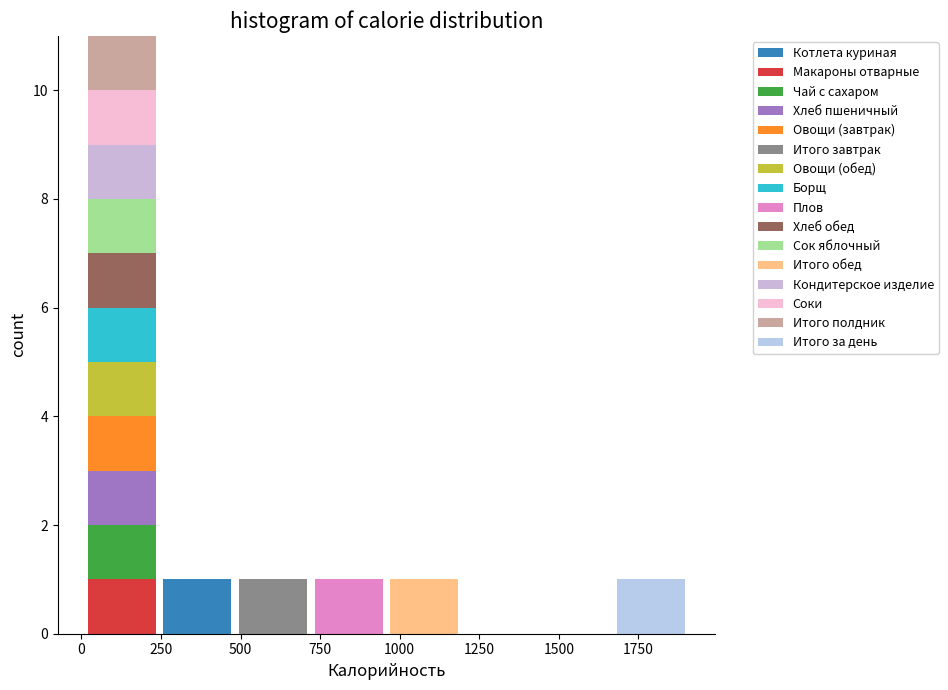

Reading left to right, list every stacked bar in this chart as the range it spans on the x-axis followed by its total height. Neither the bar edges nor the heights are printed on the chart, so give them approximately, as read against the axes.

0 to 250: 11
250 to 500: 1
500 to 700: 1
700 to 950: 1
950 to 1200: 1
1200 to 1450: 0
1450 to 1650: 0
1650 to 1900: 1